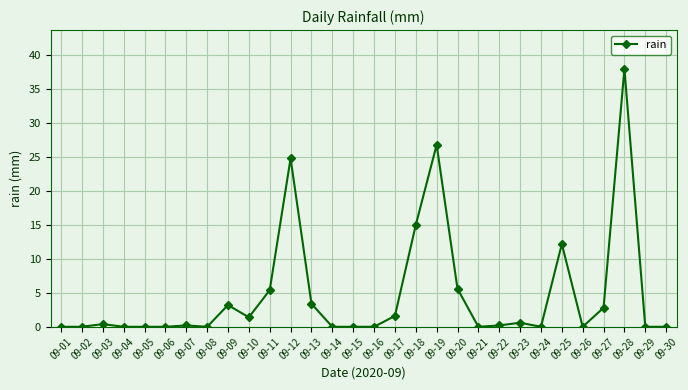

How many data points does each series have?

30